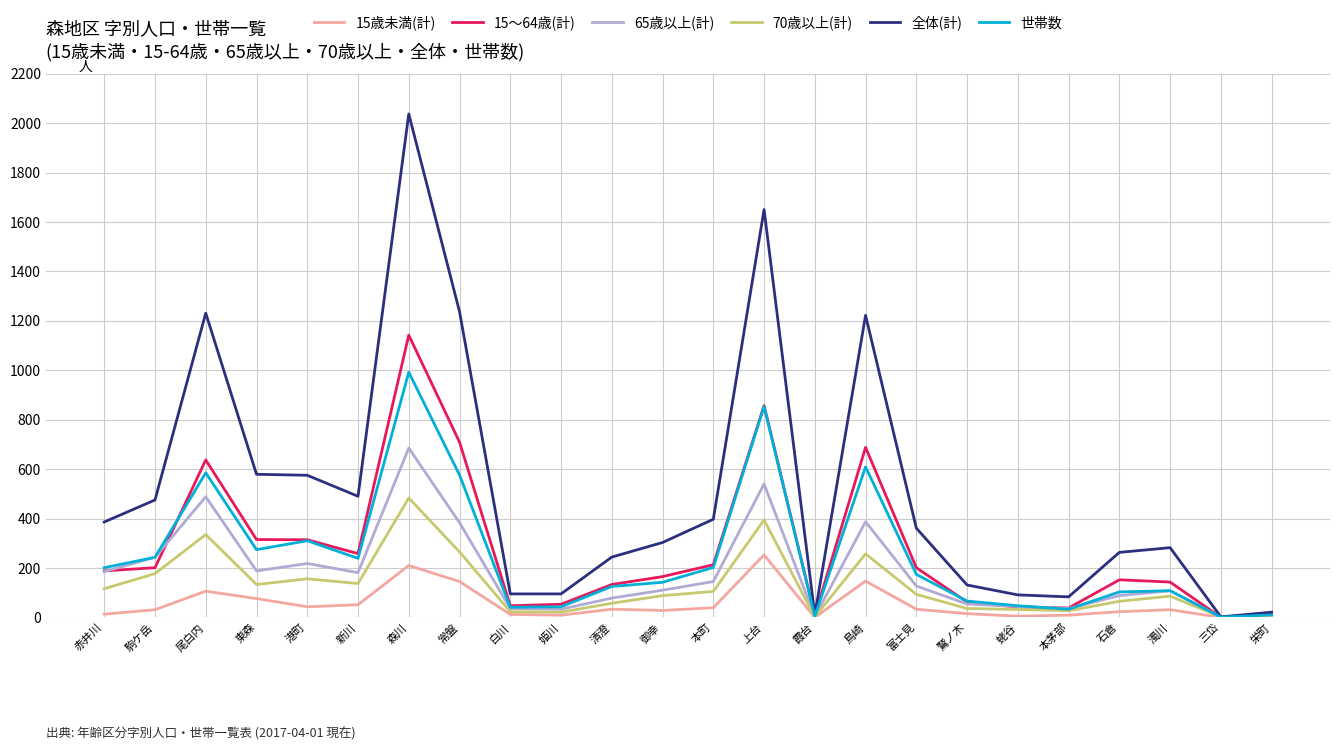

Rank the series by their maximum value, from lowest to highest.

15歳未満(計), 70歳以上(計), 65歳以上(計), 世帯数, 15～64歳(計), 全体(計)